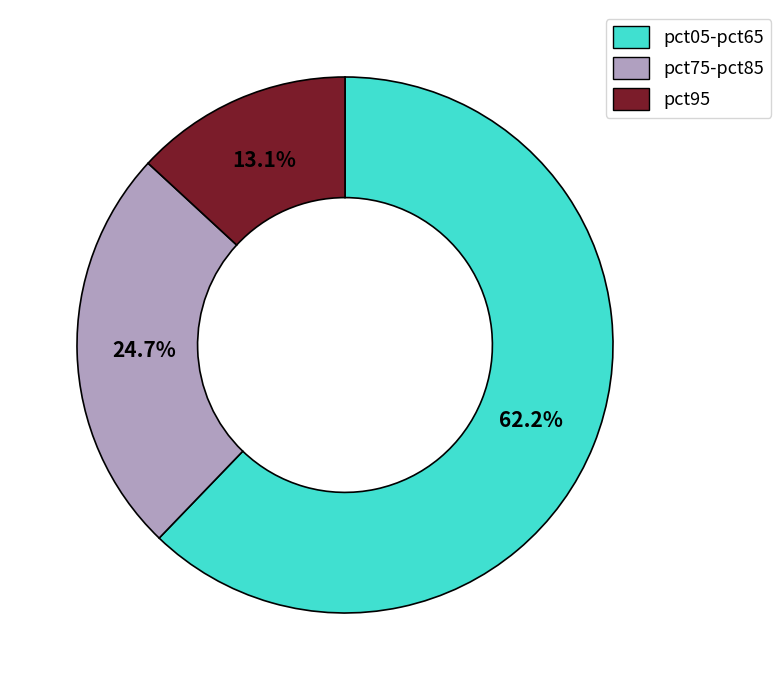

What is the smallest slice in the pie chart?

pct95